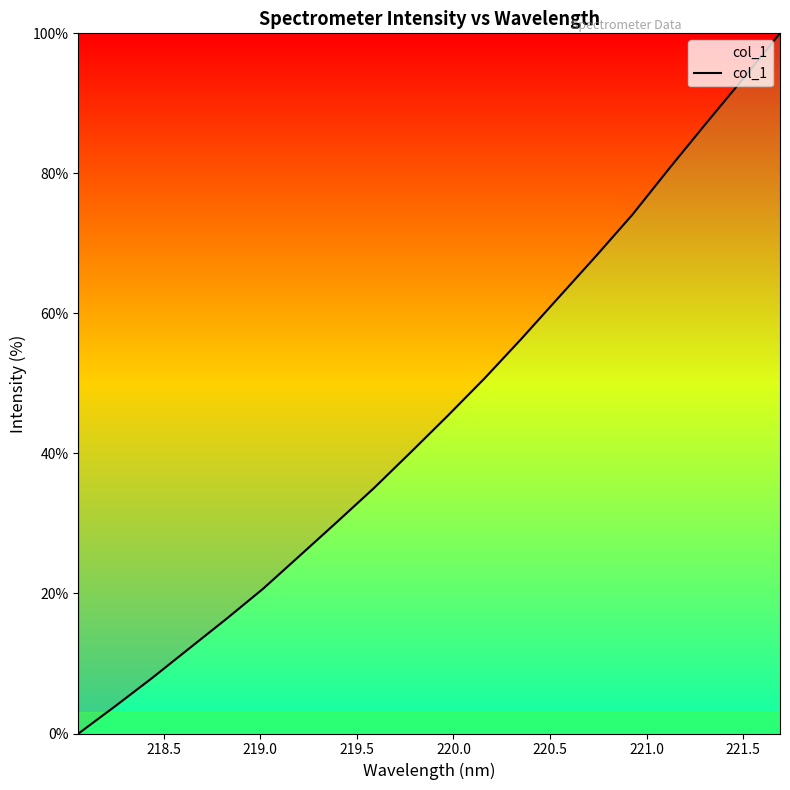

What is the greatest value displayed?

100.0